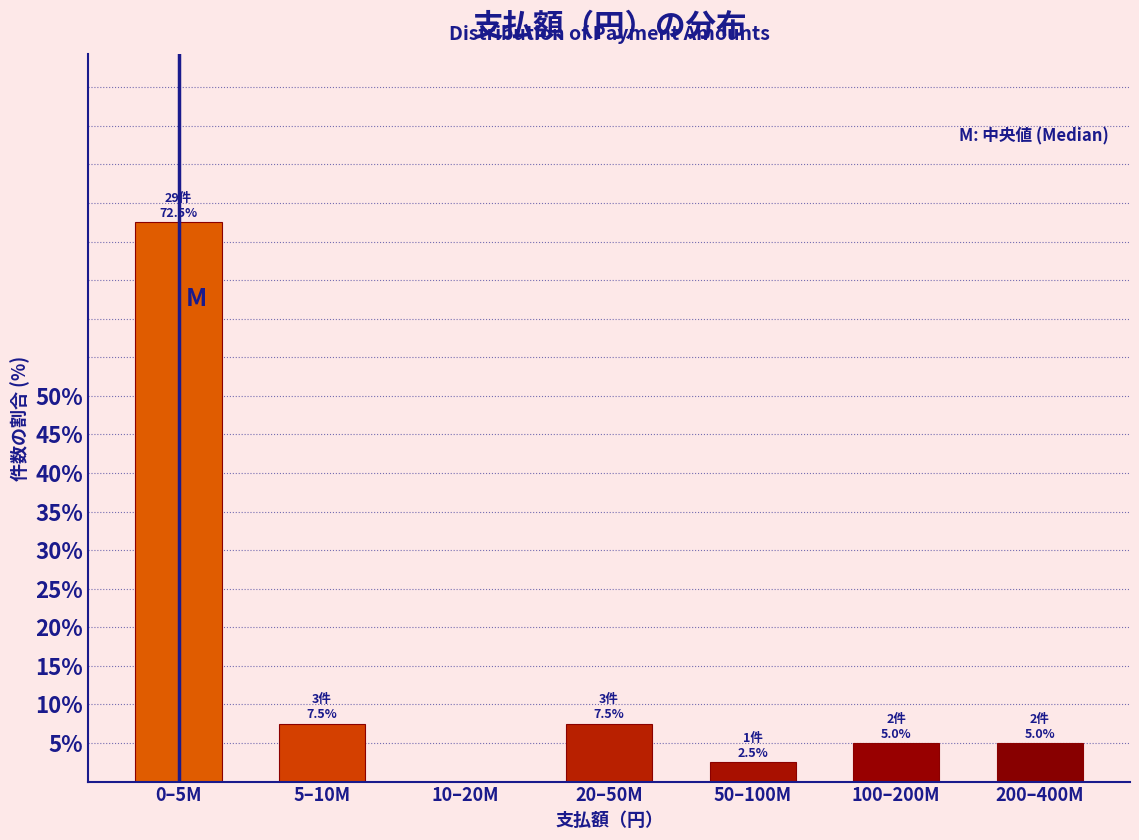

Reading right to left, list all the values displayed in this chart.

200–400M=5.0	100–200M=5.0	50–100M=2.5	20–50M=7.5	10–20M=0.0	5–10M=7.5	0–5M=72.5